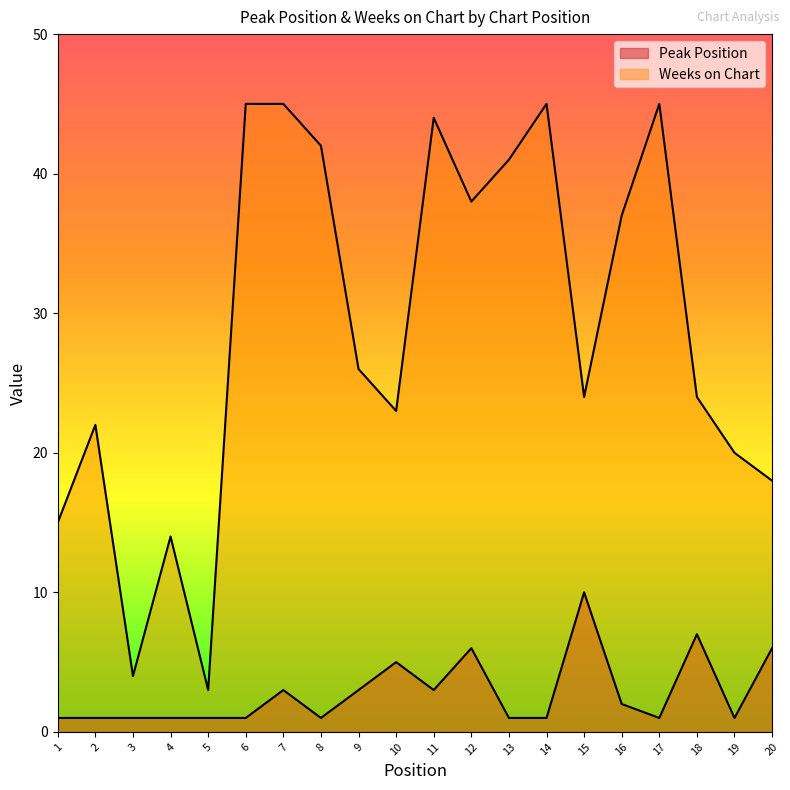

The value of Weeks on Chart at 11 is 44. True or false?

True